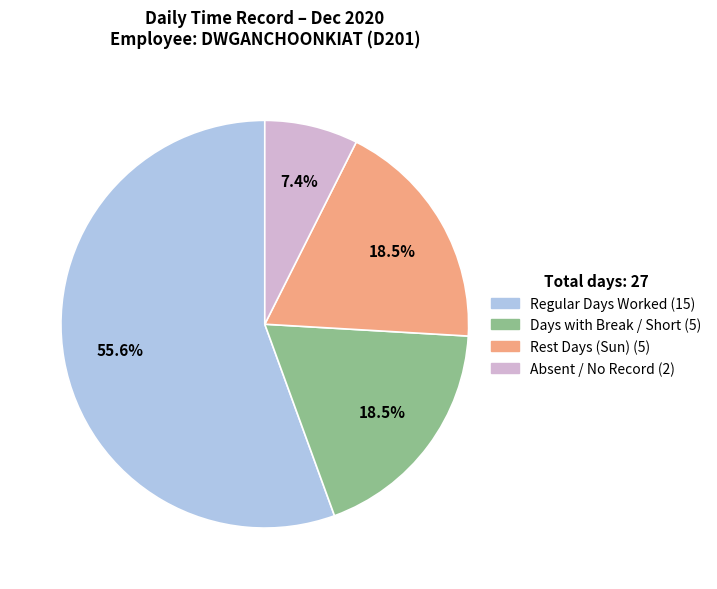

Is there any slice that represents more than half of the pie?

Yes